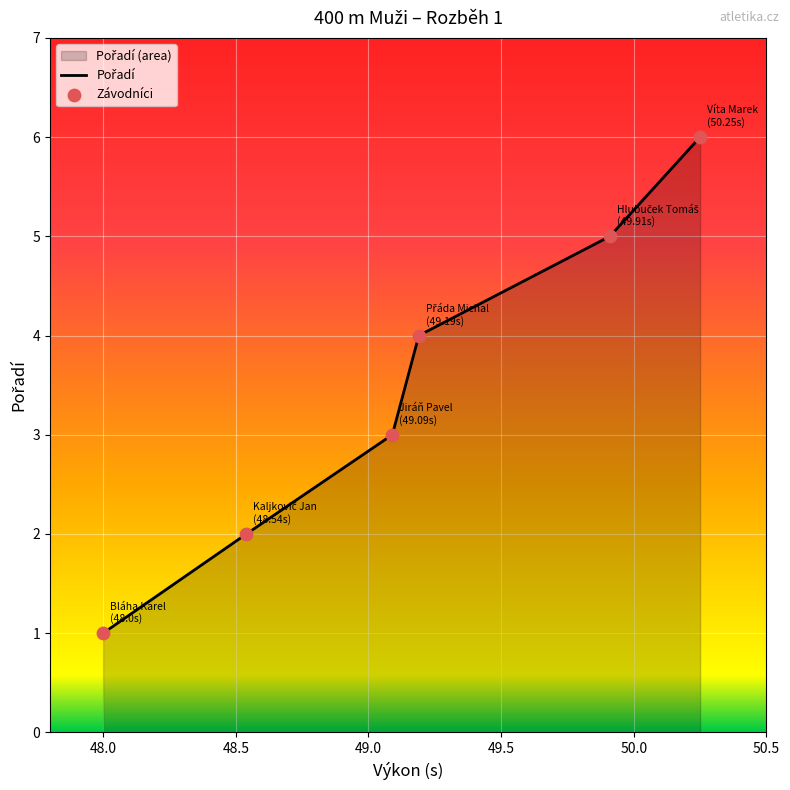

What is the sum of all values?

21